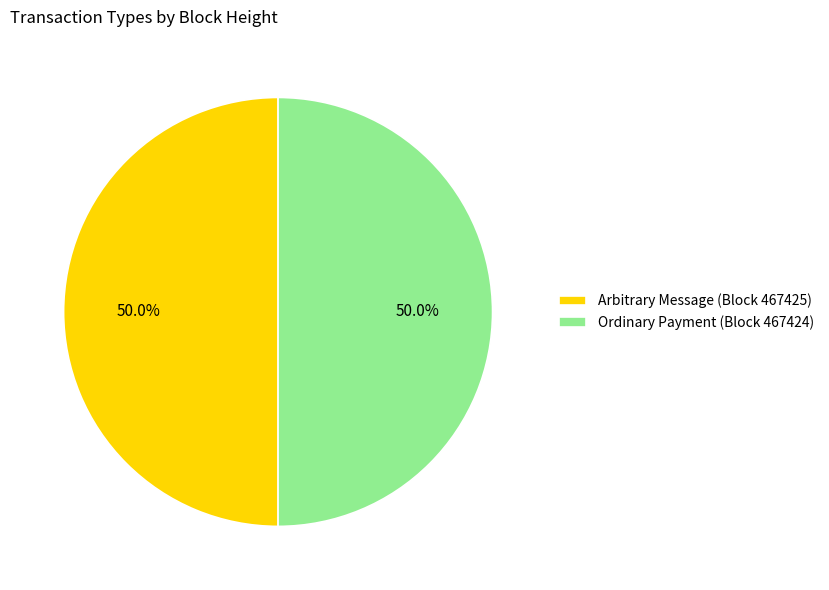

Is the sum of Ordinary Payment (Block 467424) and Arbitrary Message (Block 467425) greater than half?

Yes